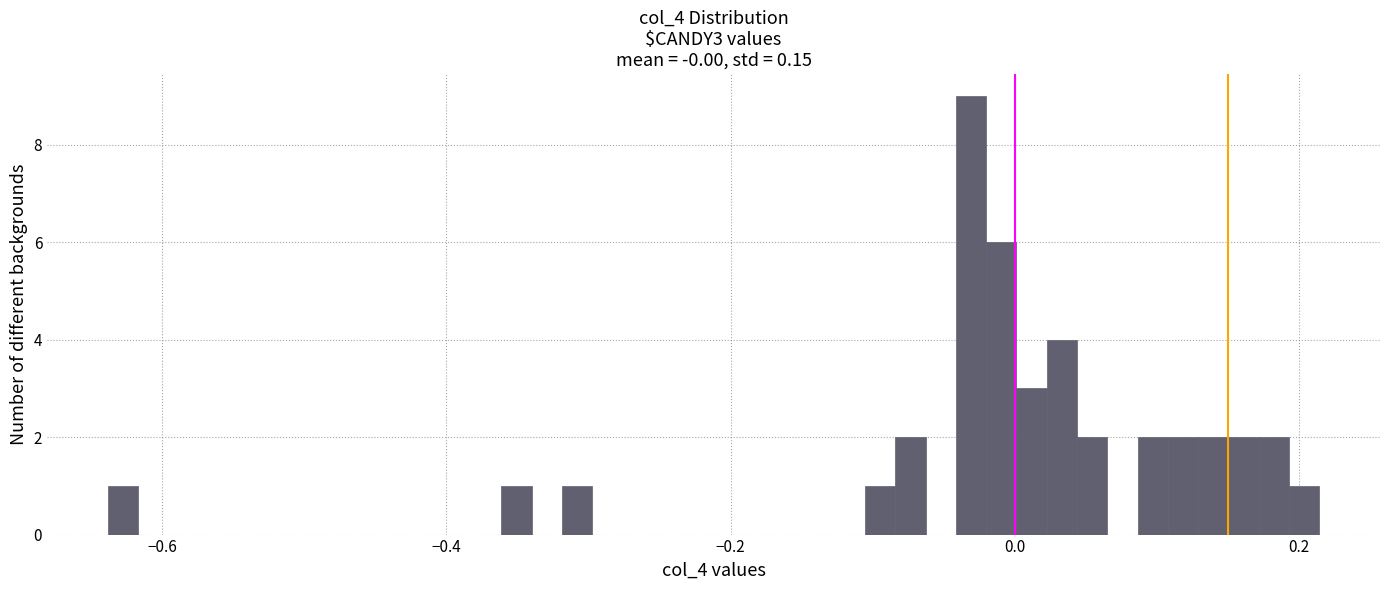

Read against the x-axis, roughly where is the centre of the tallest bar?

-0.04